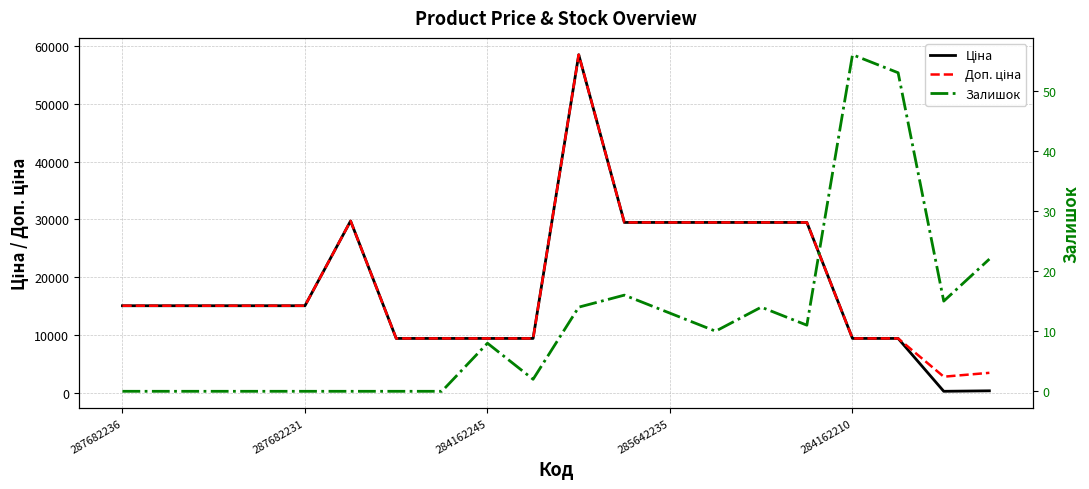

How many distinct data groups are displayed?

3